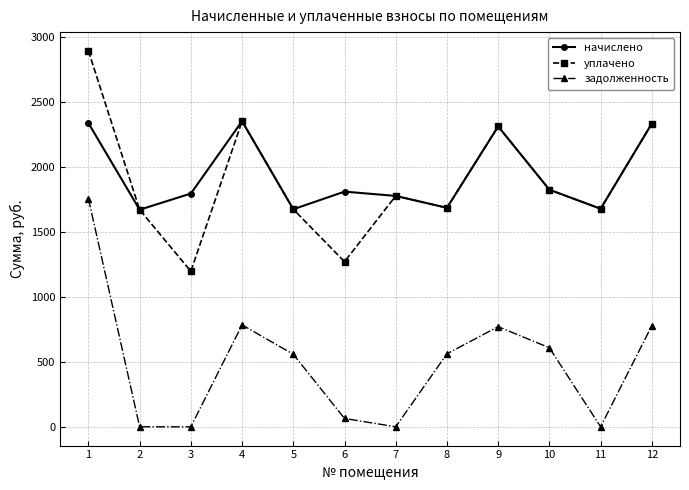

Is it true that уплачено equals 2335.2 at 12?

True